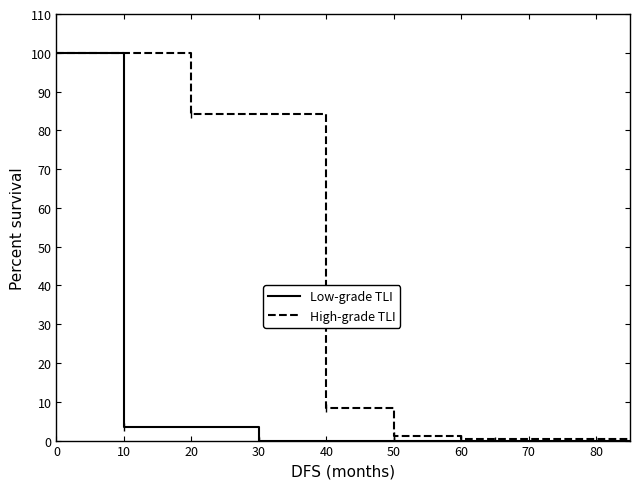

Between which two adjacent categories do Low-grade TLI and High-grade TLI first intersect?

0 and 10